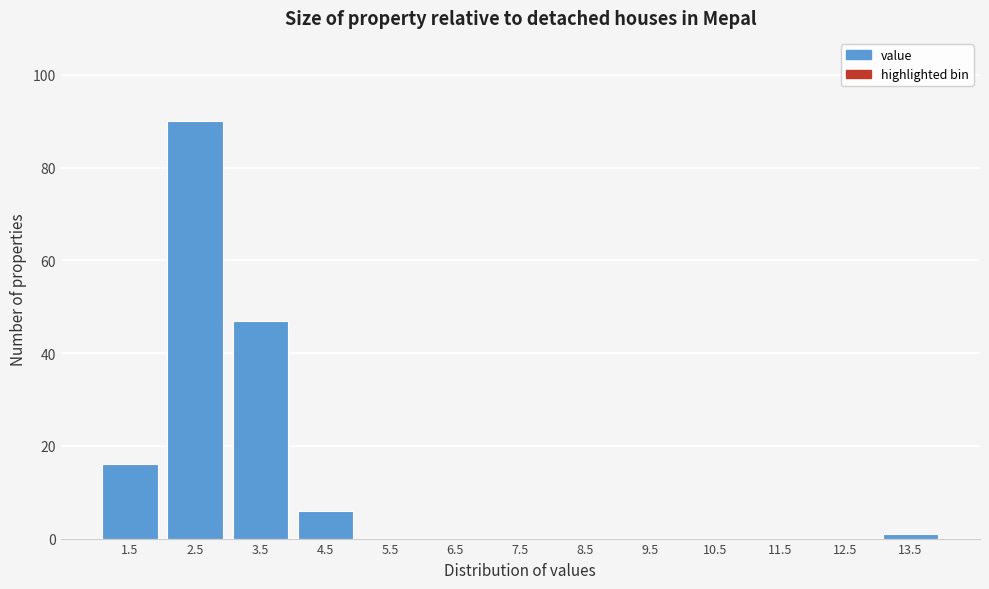

Reading right to left, transcribe all the data shown in this chart.

13.5=1	12.5=0	11.5=0	10.5=0	9.5=0	8.5=0	7.5=0	6.5=0	5.5=0	4.5=6	3.5=47	2.5=90	1.5=16